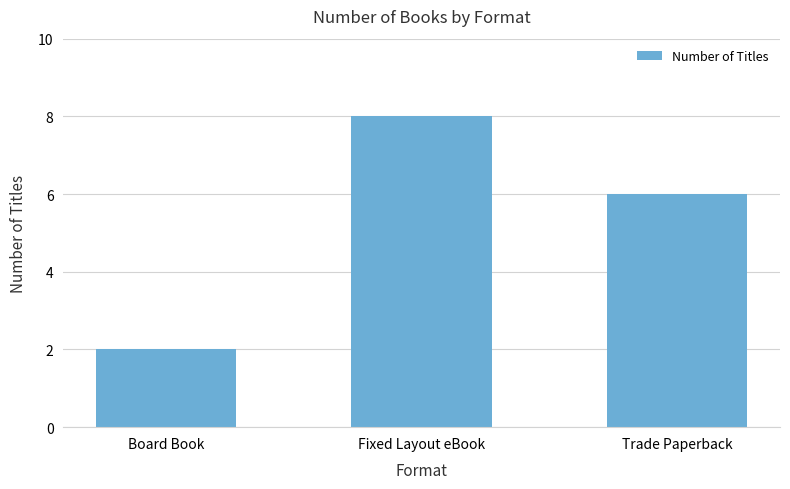

What position from the left is Trade Paperback?

3